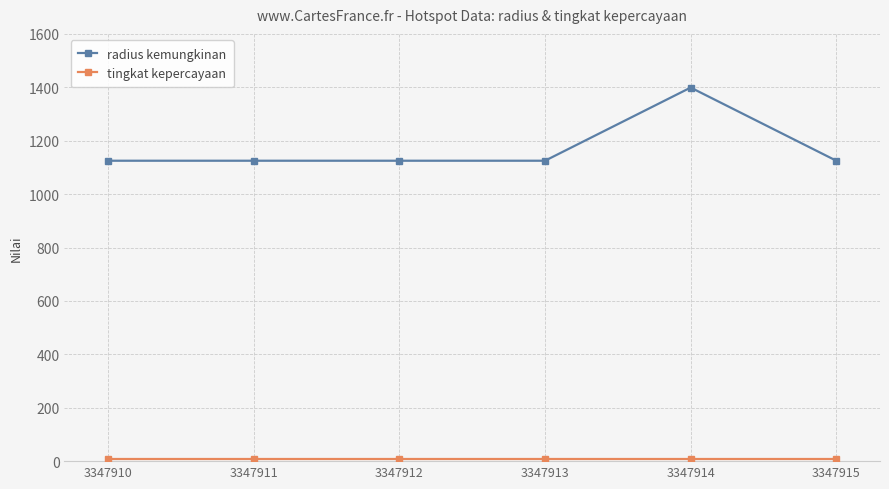

What is the difference between the maximum and second lowest values in the radius kemungkinan series?

274